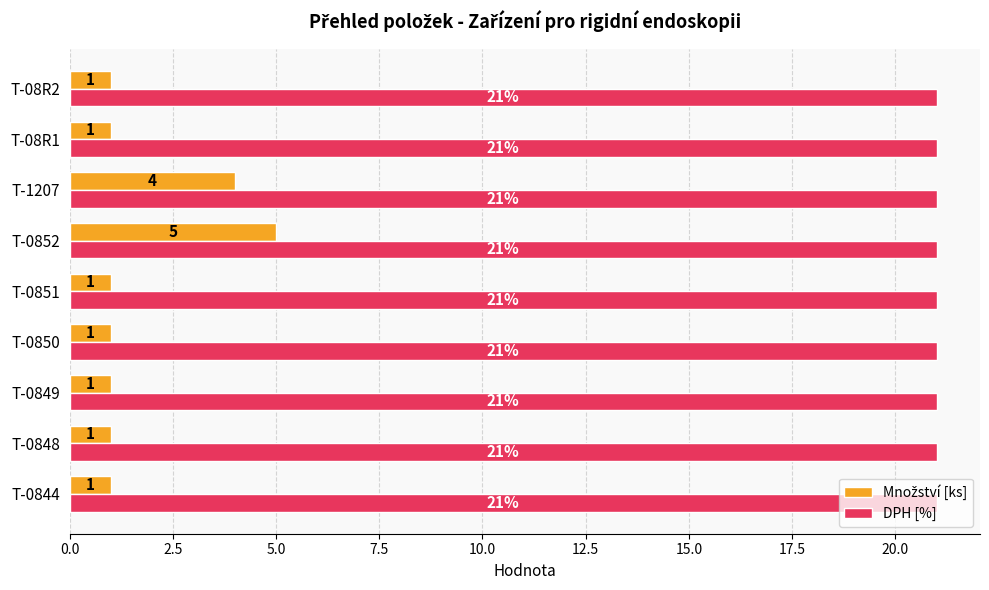

How many categories are shown in the chart?

9